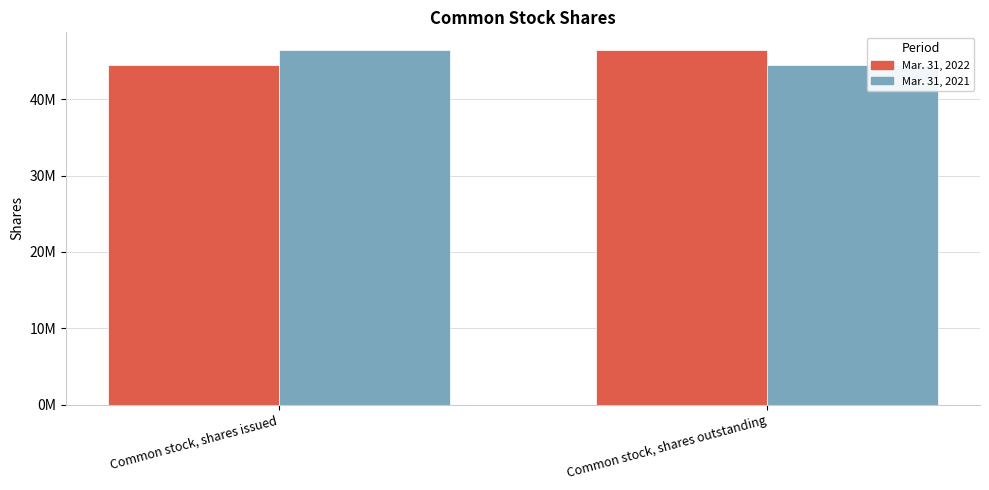

List the labels in order of Mar. 31, 2021 value, smallest first.

Common stock, shares outstanding, Common stock, shares issued